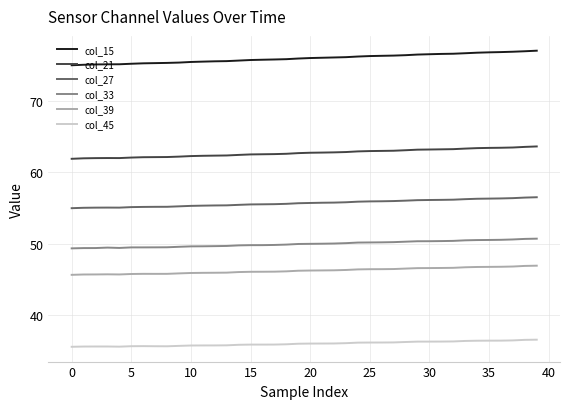

True or false: col_21 and col_15 cross at least once.

False